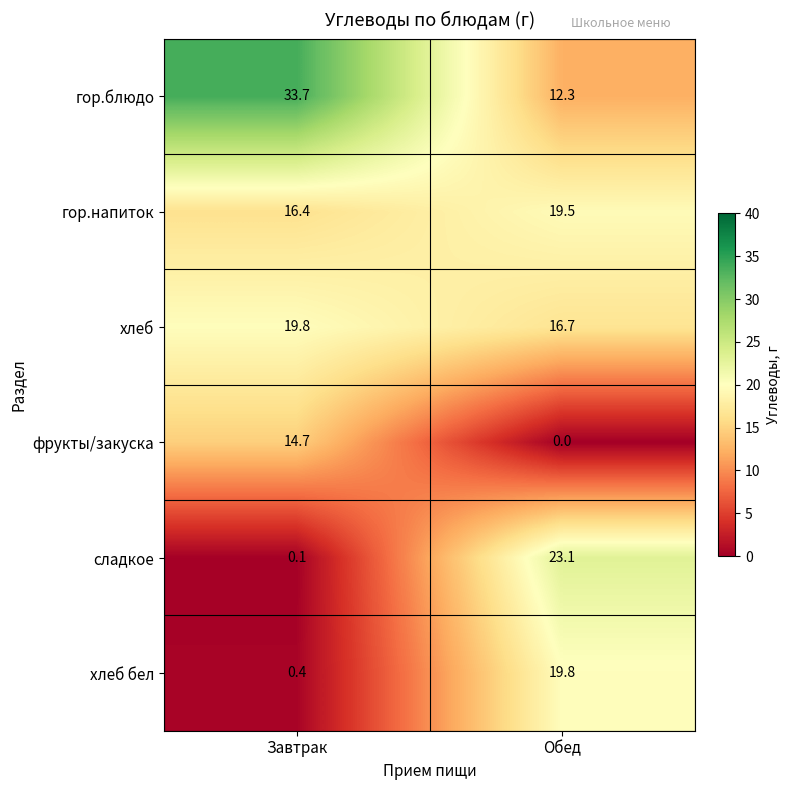

True or false: хлеб бел has a value of 0.2 at Завтрак.

False